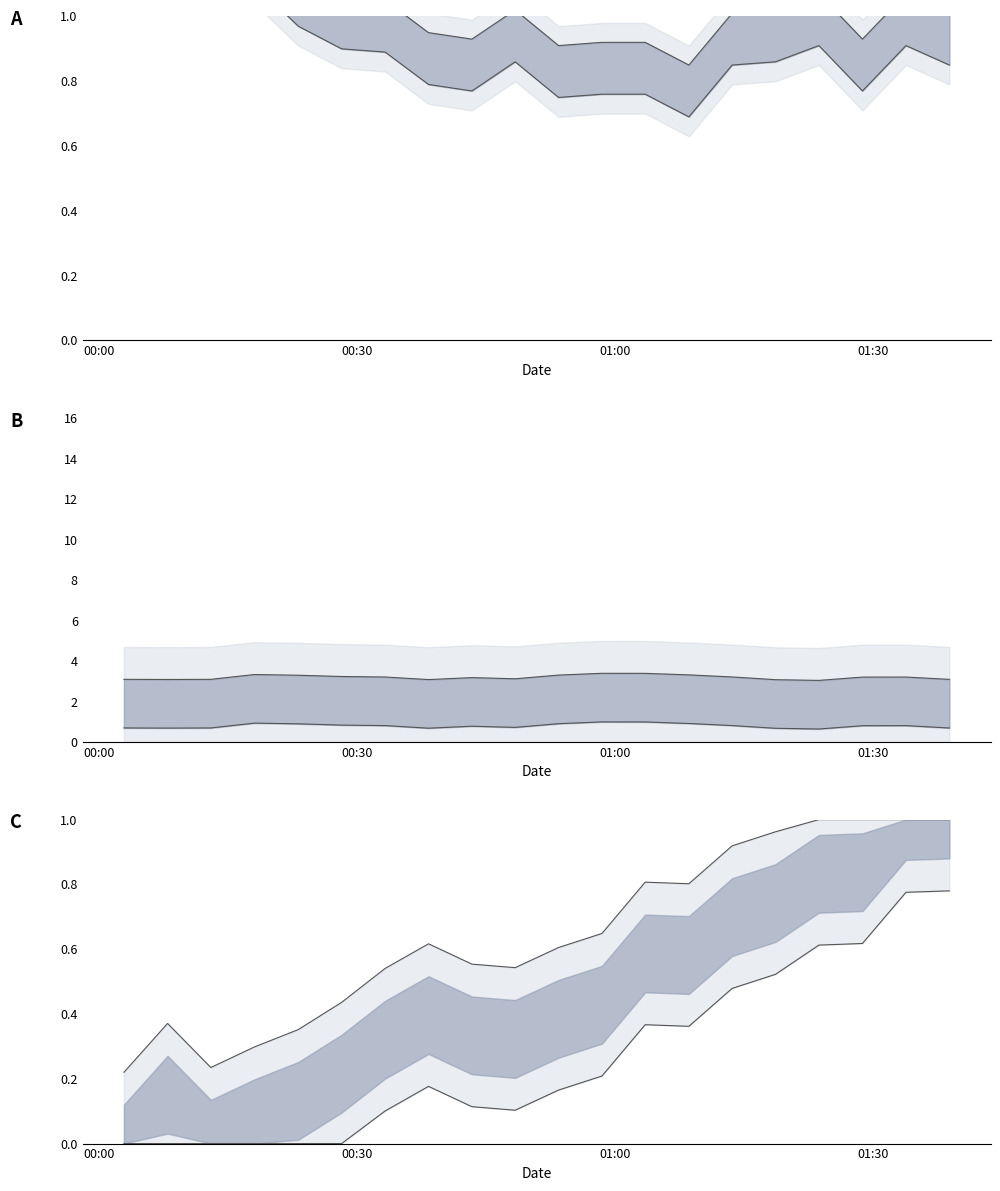

At which label is temperature closest to 1?

2023-02-22T01:13:38